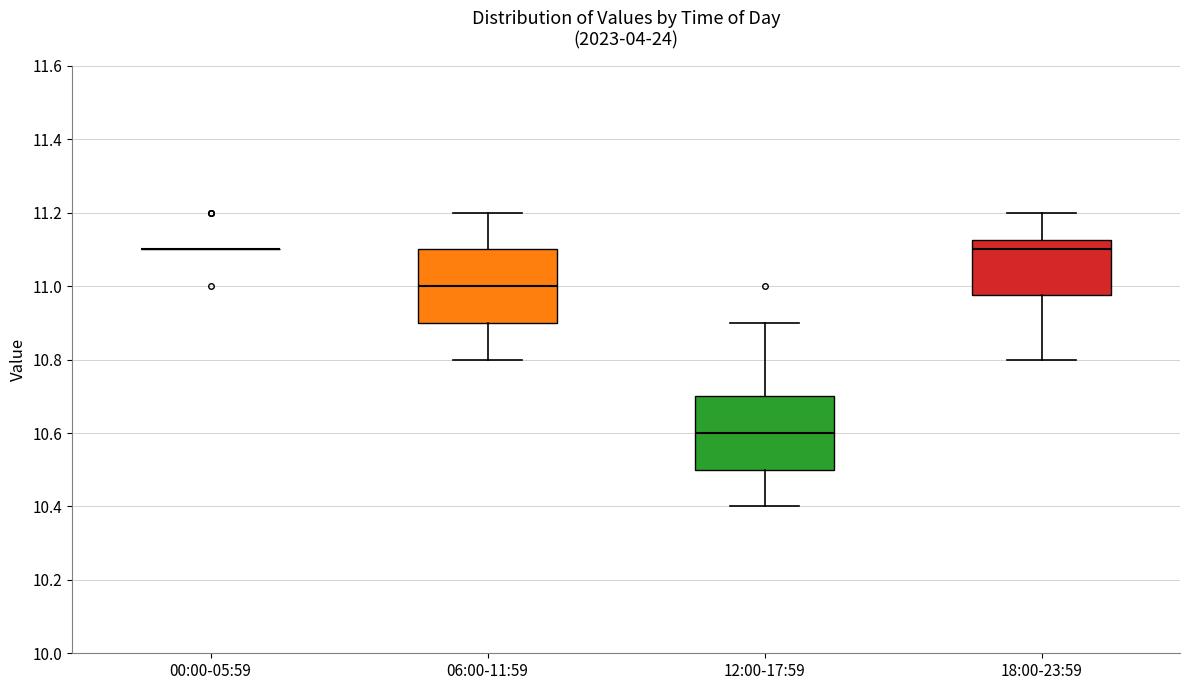

Reading left to right, read every box against the y-axis: the position of its median line, the range the box covers, and the ends of its whiskers. The values are not printed on the chart, so give them approximately, as read against the axis.

00:00-05:59: box collapsed to a line at 11.10, whiskers 11.10 to 11.10
06:00-11:59: median 11.00, box 10.90 to 11.10, whiskers 10.80 to 11.20
12:00-17:59: median 10.60, box 10.50 to 10.70, whiskers 10.40 to 10.90
18:00-23:59: median 11.10, box 10.98 to 11.12, whiskers 10.80 to 11.20